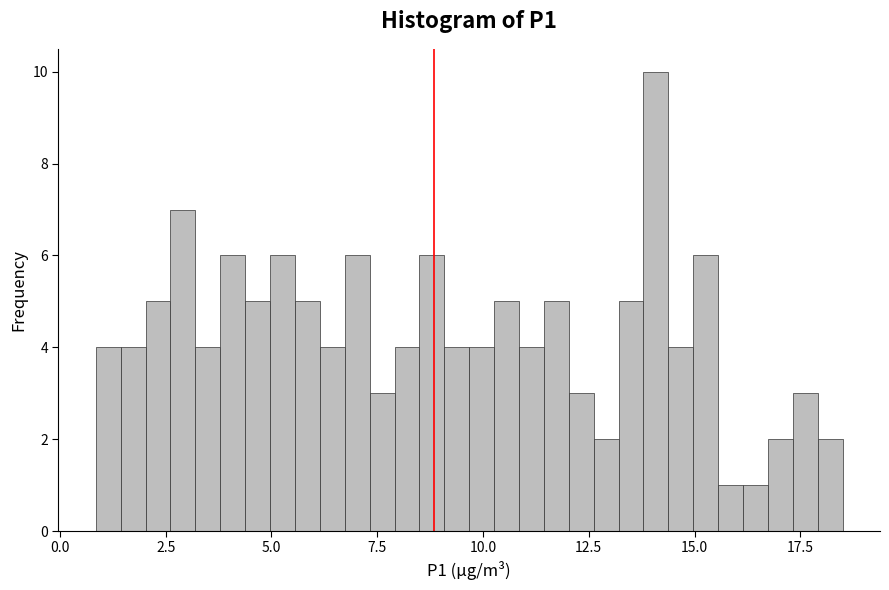

Around what value on the x-axis is the tallest bar? Give the approximate position of its centre, as read against the axis.

14.0